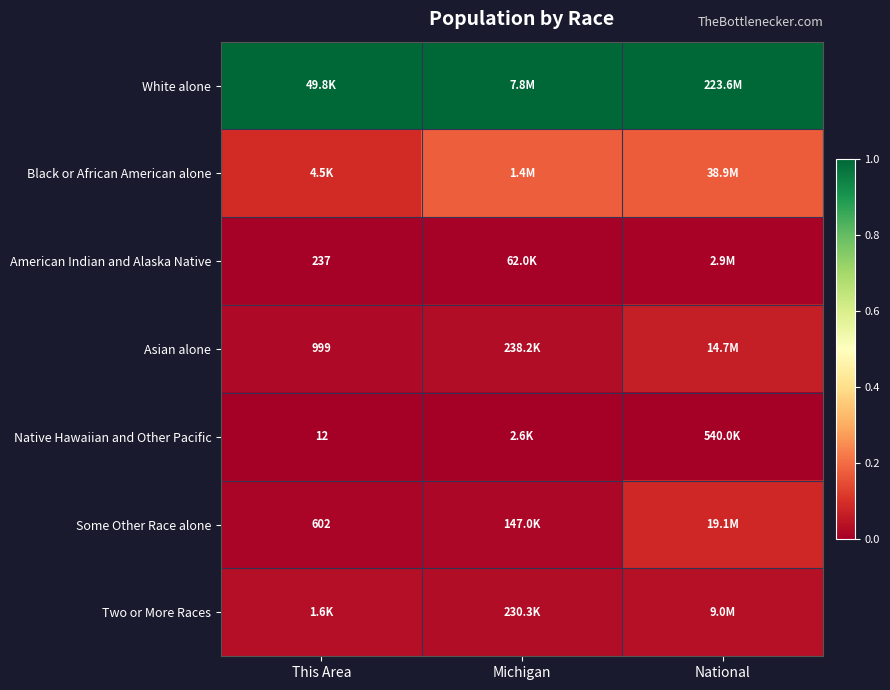

At which category is the sum across all series the highest?

National